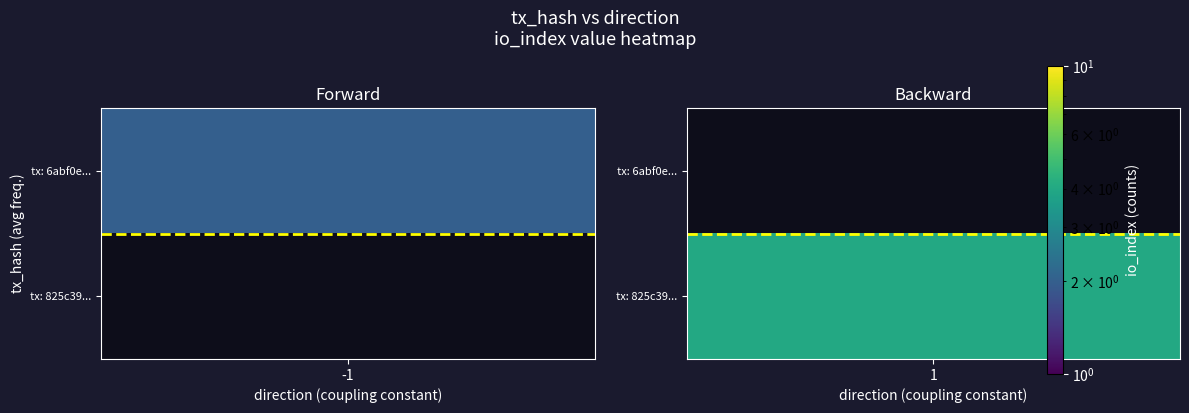

What is the difference between the maximum and minimum values in the 825c3962cf01f07fbecd62572138f040c15363f series?

3